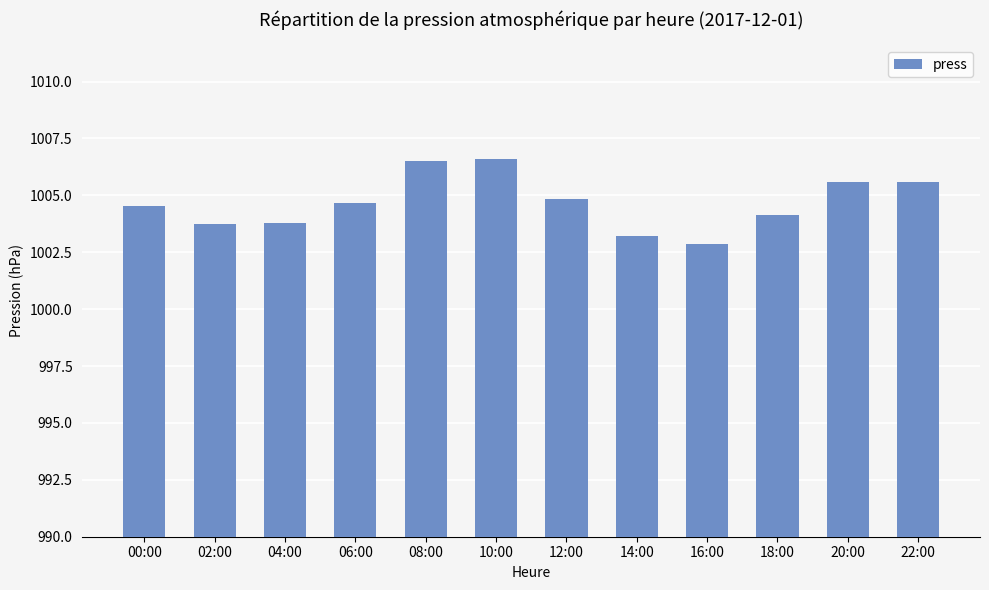

Which has a higher value, 08:00 or 02:00?

08:00